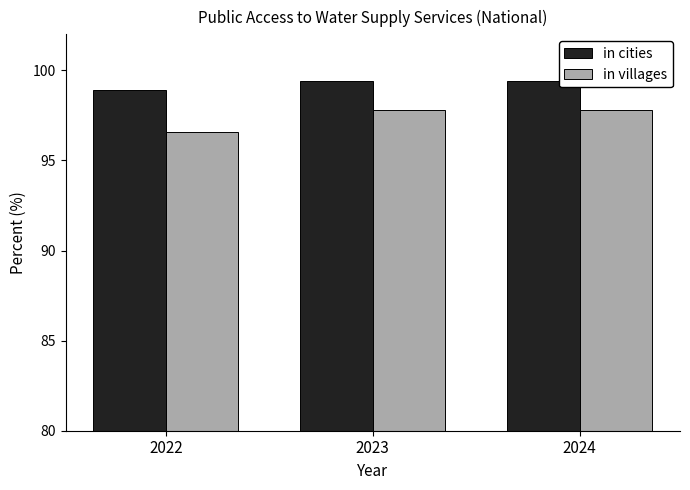

Which series has the largest total across all categories?

in cities